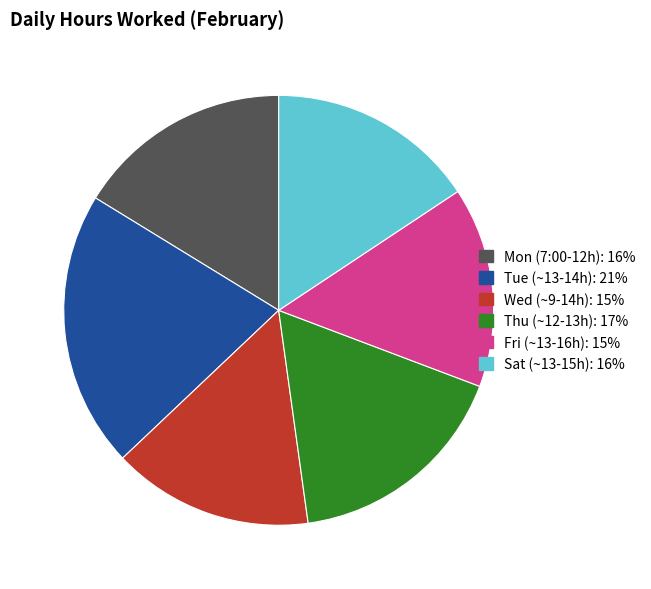

Is there any slice that represents more than half of the pie?

No